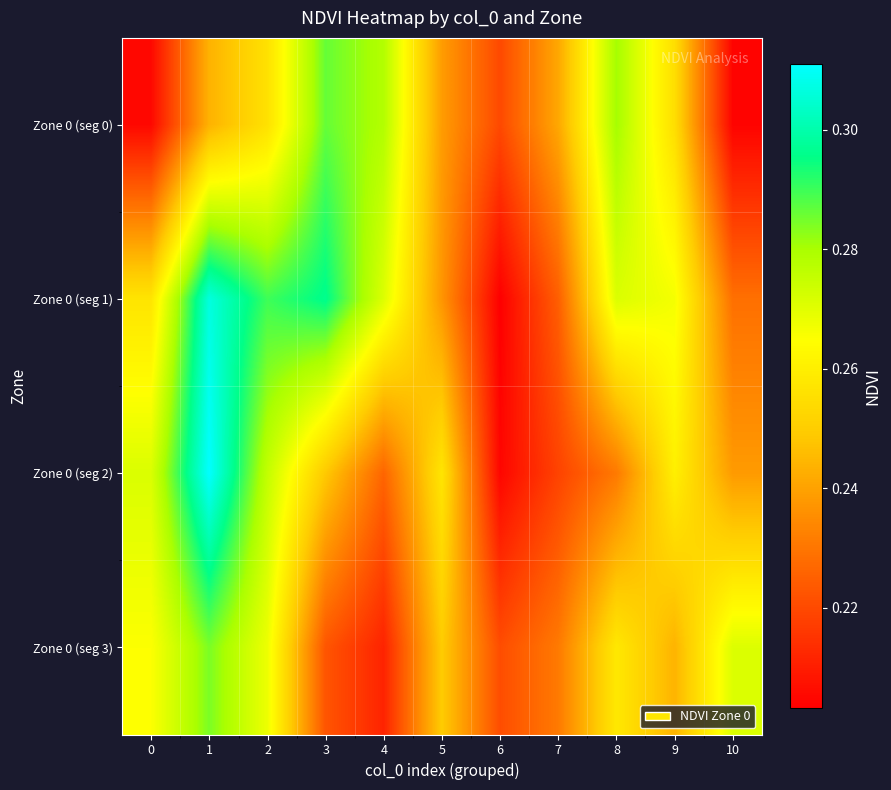

Reading left to right, what are all the values shown in this chart?

Zone 0 (seg 0): 0=0.2	1=0.2	2=0.3	3=0.3	4=0.3	5=0.2	6=0.2	7=0.2	8=0.3	9=0.3	10=0.2
Zone 0 (seg 1): 0=0.3	1=0.3	2=0.3	3=0.3	4=0.3	5=0.2	6=0.2	7=0.2	8=0.3	9=0.3	10=0.2
Zone 0 (seg 2): 0=0.3	1=0.3	2=0.3	3=0.2	4=0.2	5=0.3	6=0.2	7=0.2	8=0.2	9=0.3	10=0.2
Zone 0 (seg 3): 0=0.3	1=0.3	2=0.3	3=0.2	4=0.2	5=0.2	6=0.2	7=0.2	8=0.3	9=0.2	10=0.3